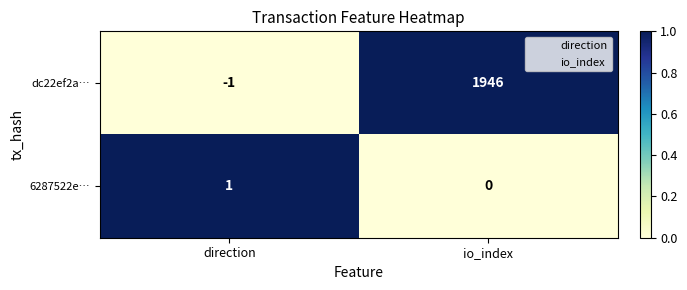

Reading left to right, what are all the values shown in this chart?

dc22ef2a…: -1	1946
6287522e…: 1	0